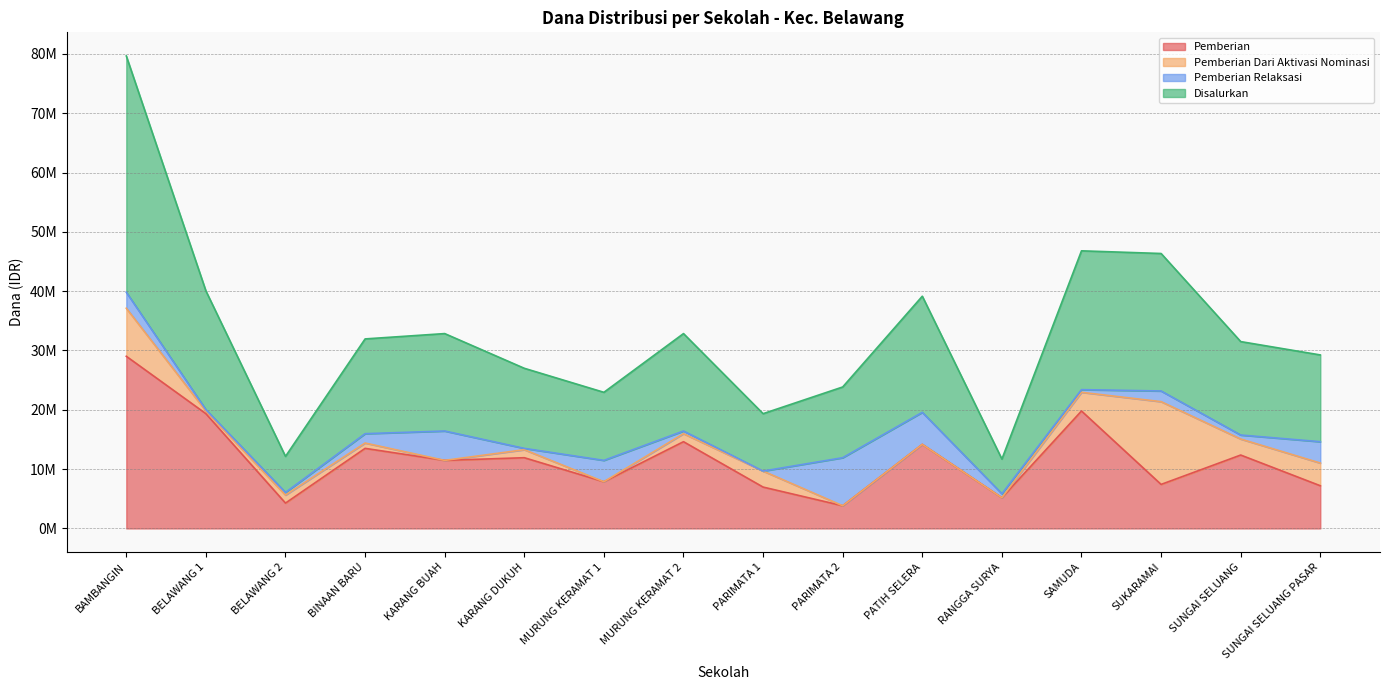

What is the label of the 14th point from the left?

SUKARAMAI